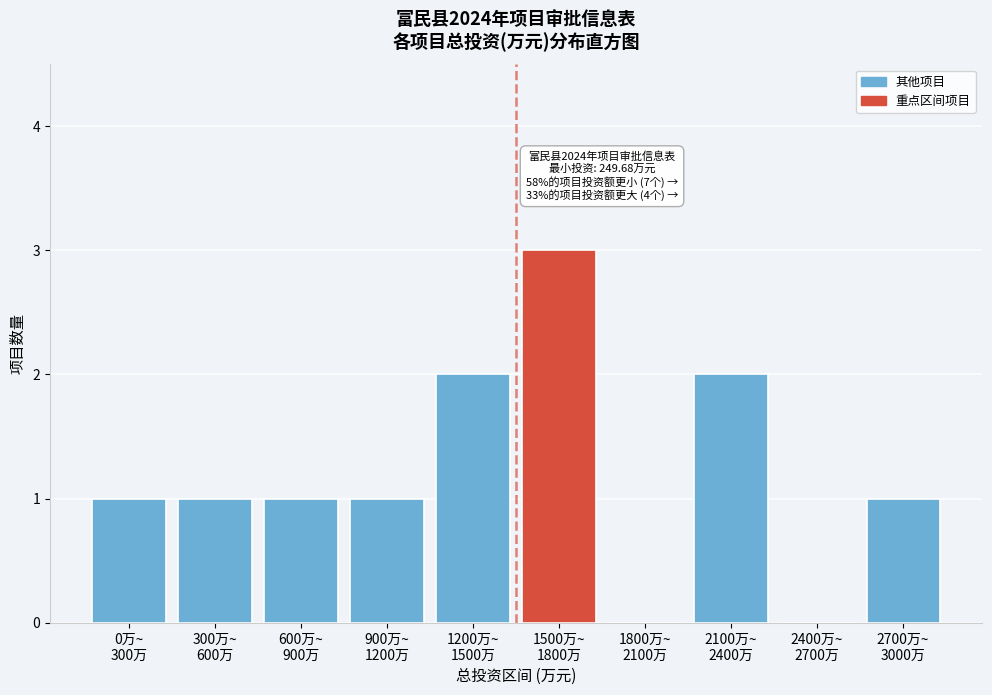

What is the sum of all values?

12